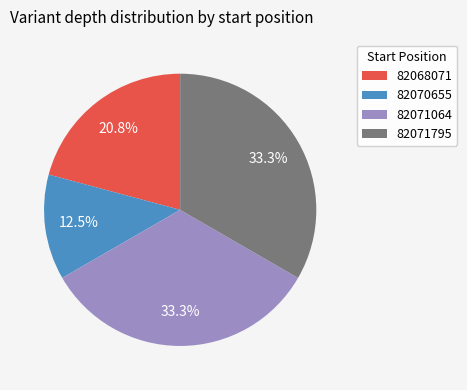

Which has a higher value, 82071064 or 82068071?

82071064